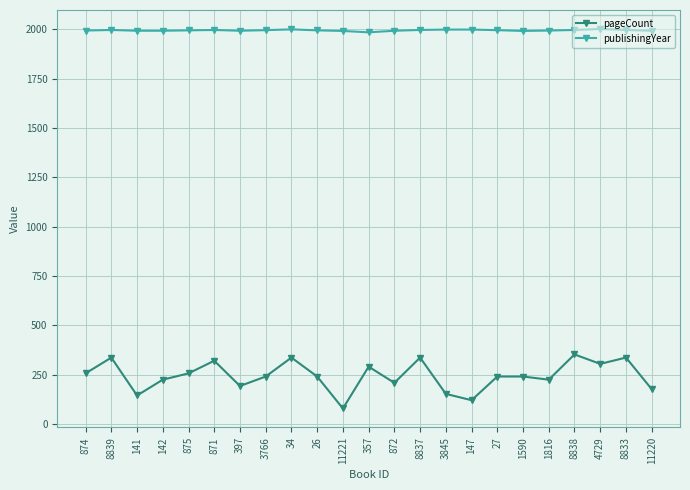

What is the maximum value shown in the chart?

2001